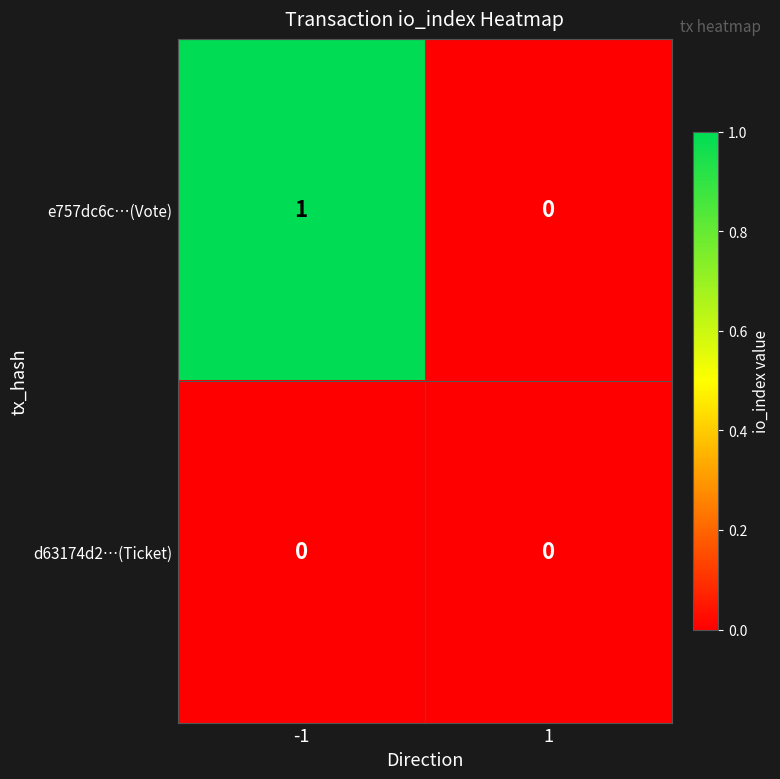

True or false: e757dc6c…(Vote) has a value of 0 at 1.

True